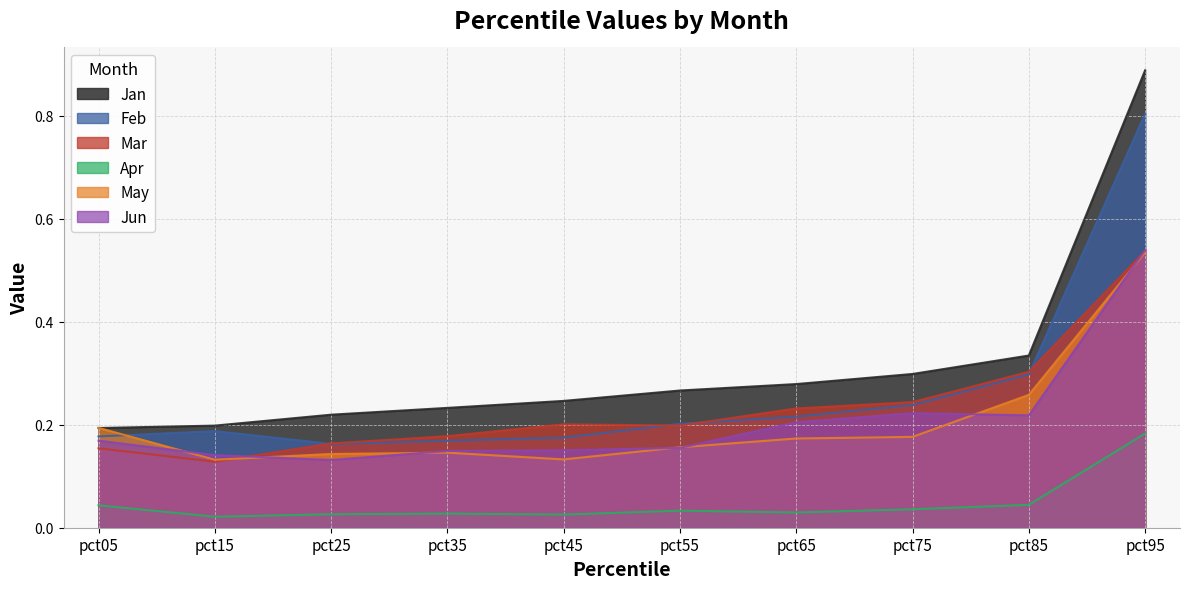

How many Feb values are between 0 and 1?

10